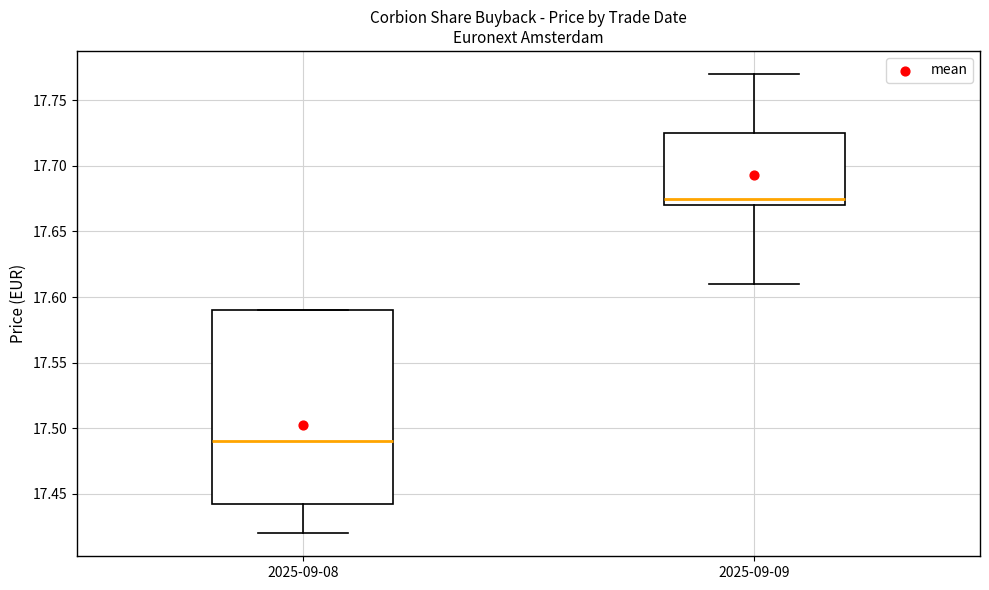

Reading left to right, read every box against the y-axis: the position of its median line, the range the box covers, and the ends of its whiskers. The values are not printed on the chart, so give them approximately, as read against the axis.

2025-09-08: median 17.490, box 17.445 to 17.590, whiskers 17.420 to 17.590
2025-09-09: median 17.675, box 17.670 to 17.725, whiskers 17.610 to 17.770